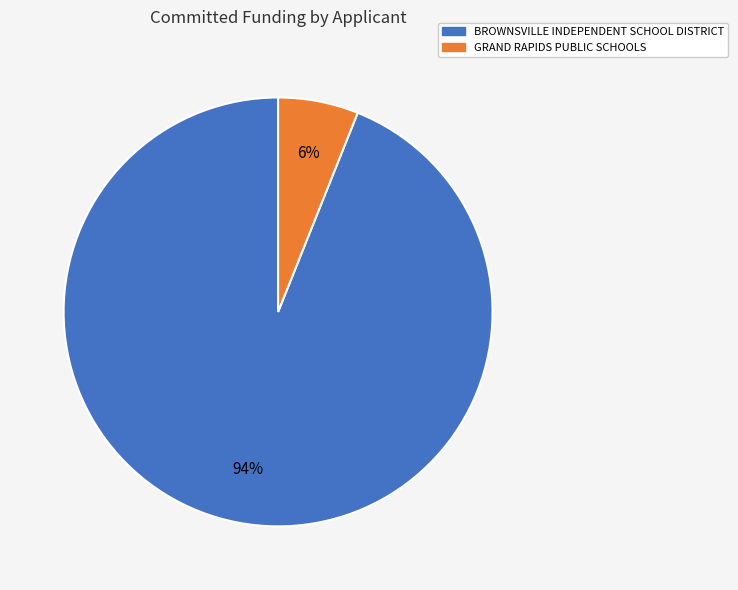

Approximately how many times larger is the value at GRAND RAPIDS PUBLIC SCHOOLS compared to BROWNSVILLE INDEPENDENT SCHOOL DISTRICT?

0.1